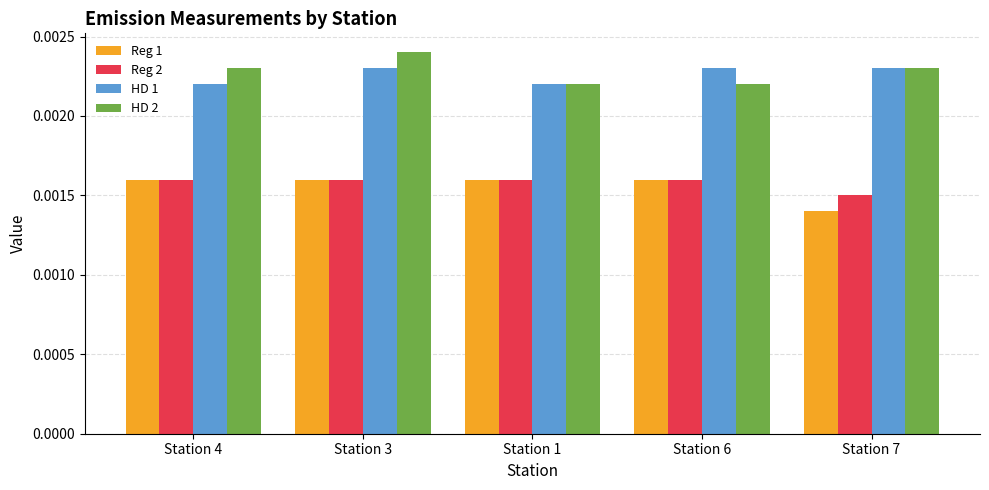

Which series changed the most between Station 6 and Station 7?

Reg 1